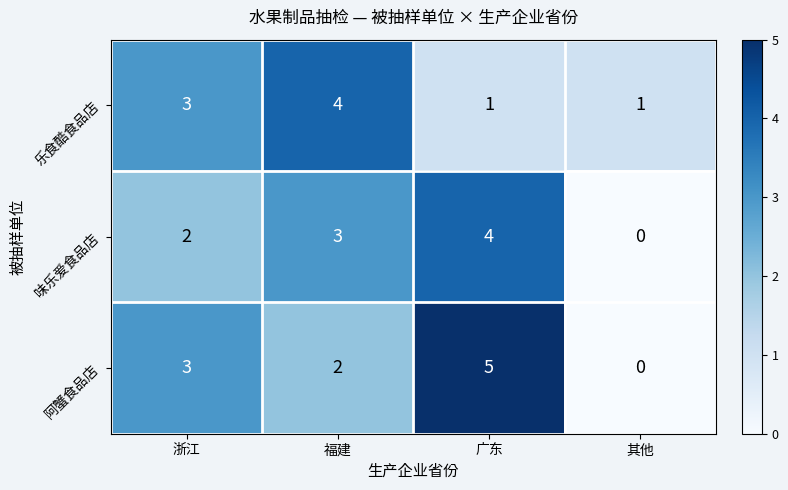

Rank the categories by 味乐爱食品店 value from lowest to highest.

其他, 浙江, 福建, 广东